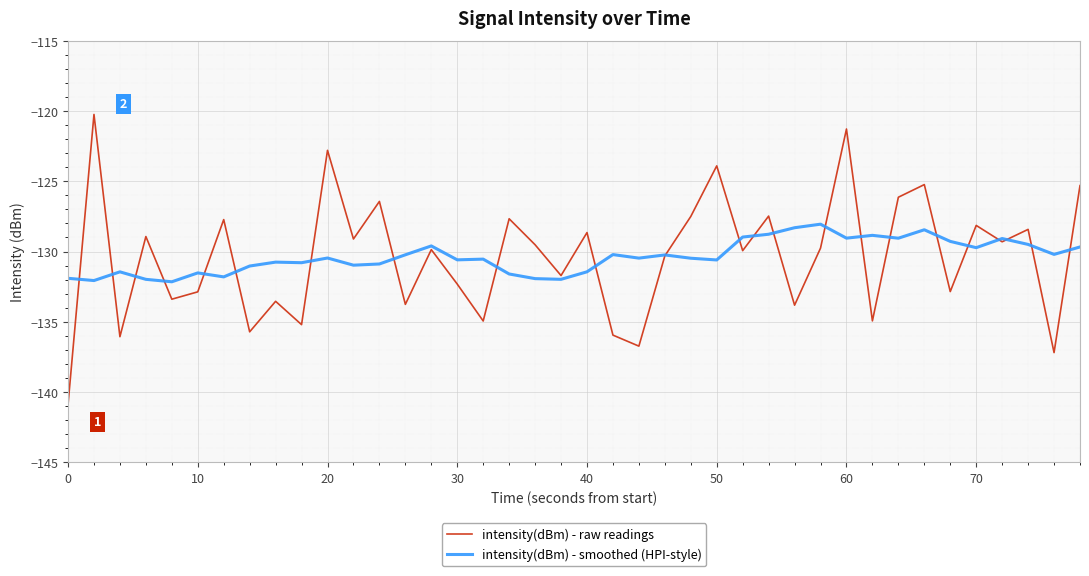

What is the minimum value for intensity(dBm) - raw readings?

-140.9